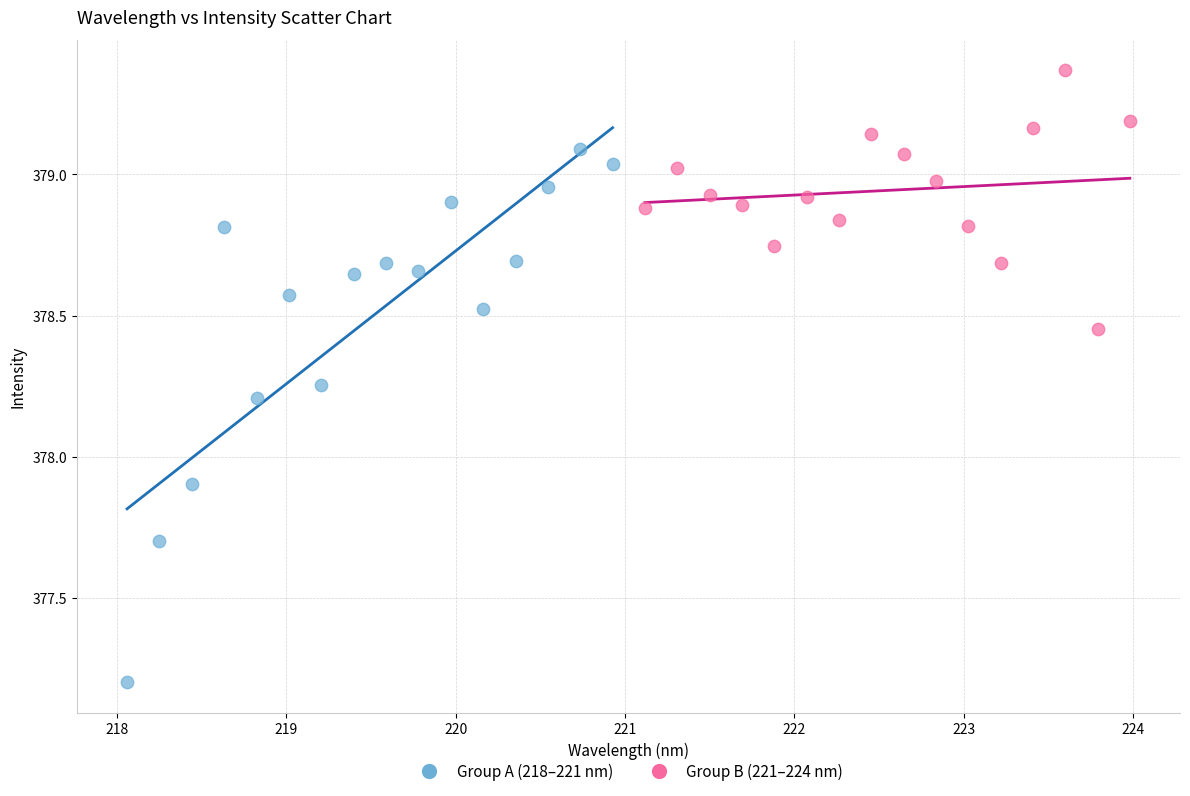

Which series contains the lowest Y value?

Group A (218–221 nm)